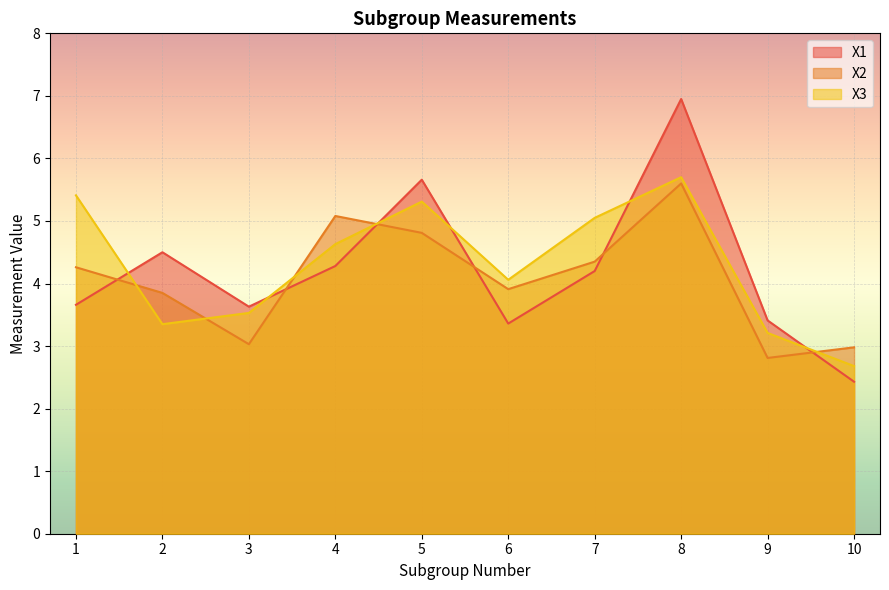

How many values in the X1 series are below 4?

5